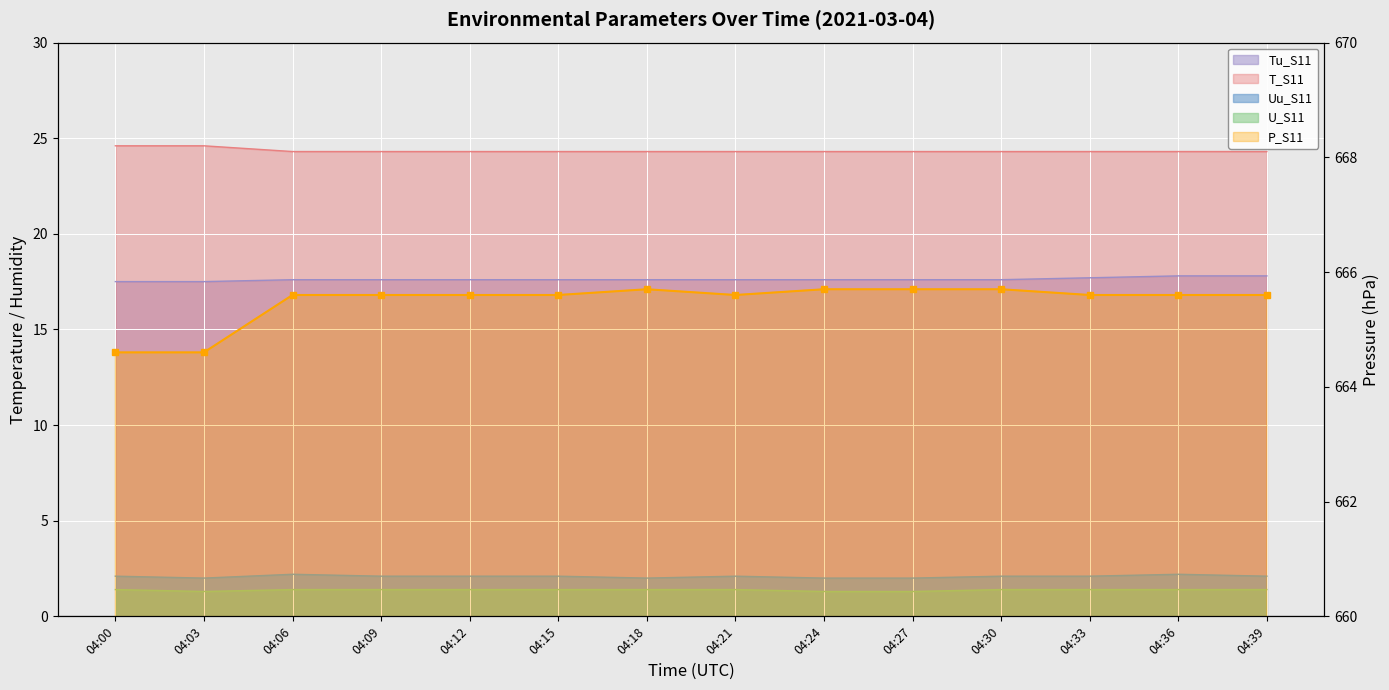

What is the value of the U_S11 point at the 10th from the left?

1.3